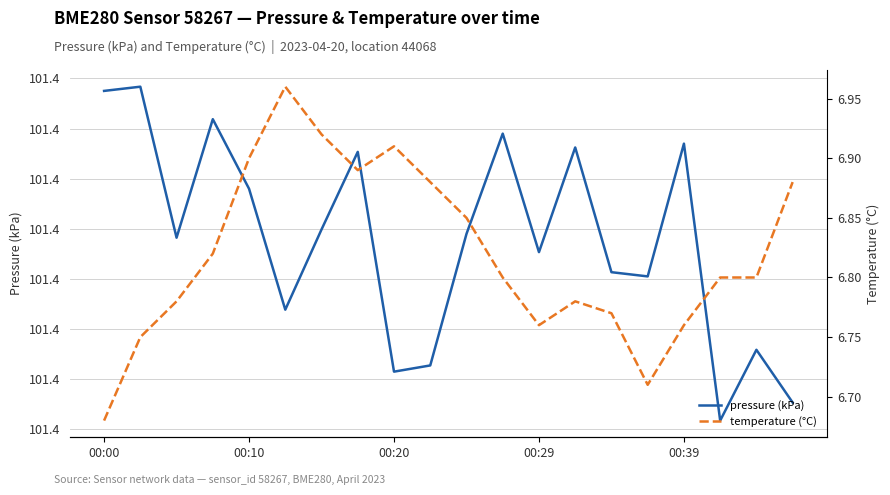

True or false: temperature (°C) and pressure (kPa) cross at least once.

False